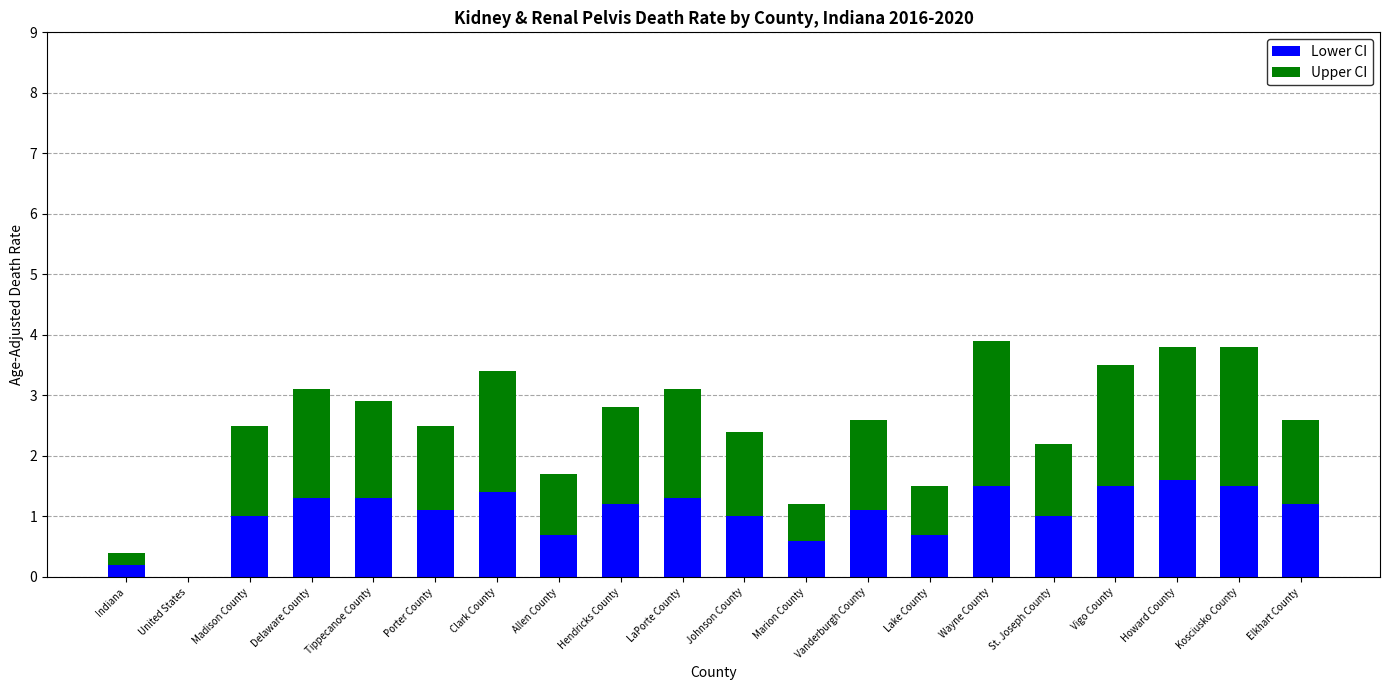

Count the number of data series in this chart.

2